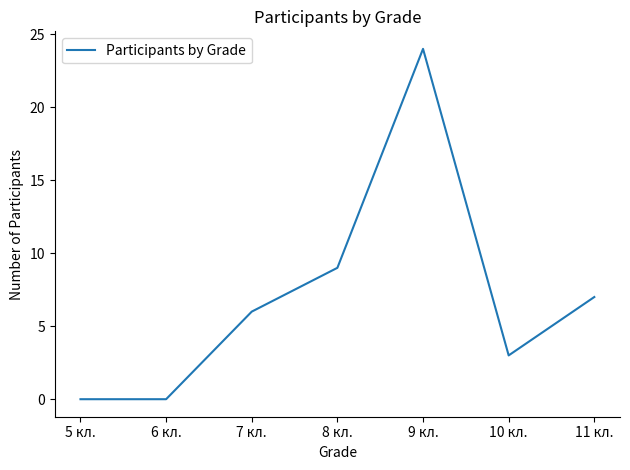

What is the maximum value shown in the chart?

24